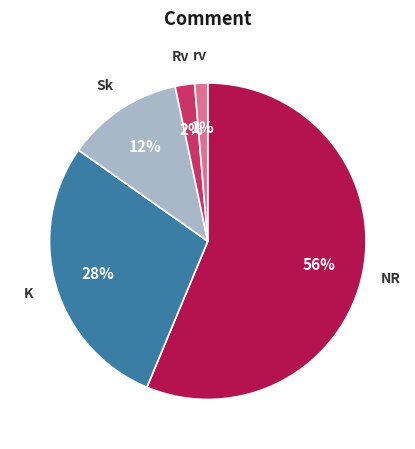

Is there a majority slice in this chart?

Yes